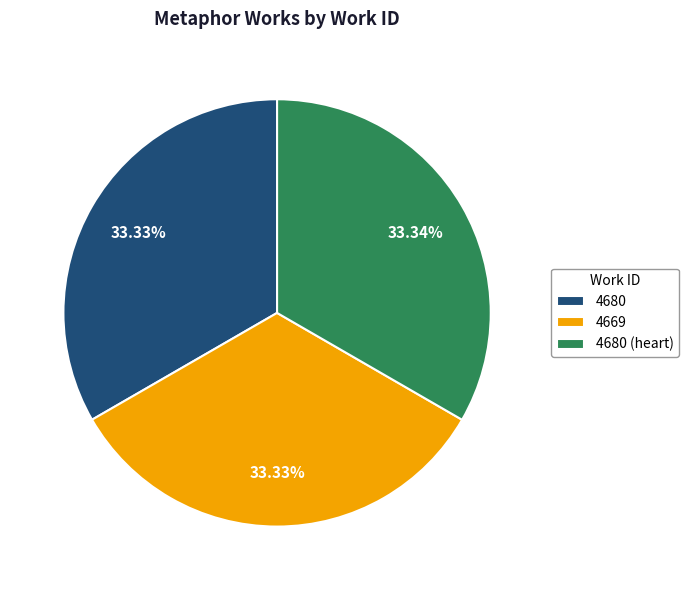

What is the ratio of the value at 4680 to the value at 4669?

1.0